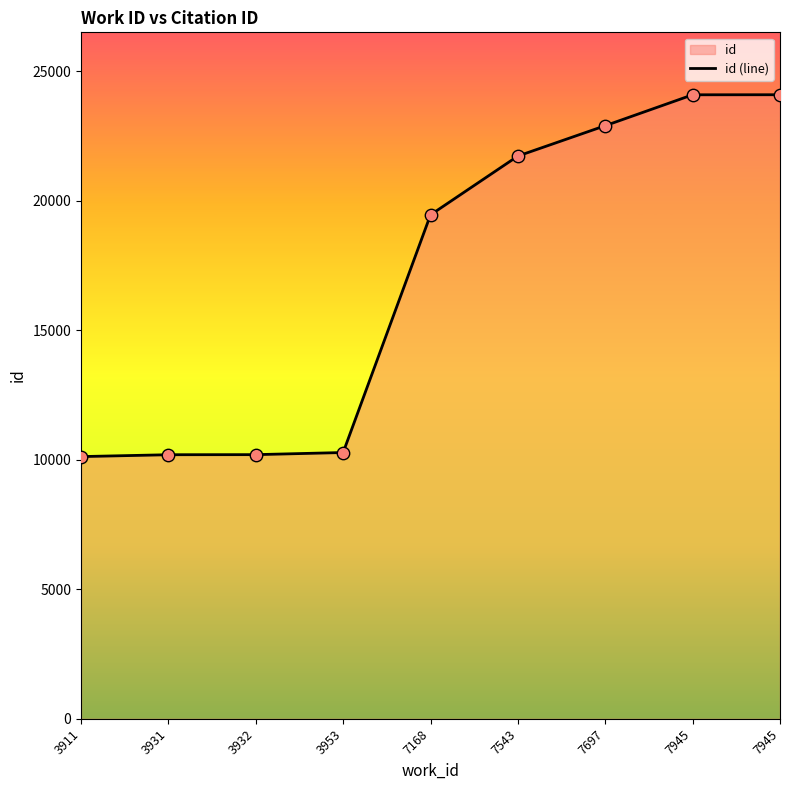

Which has a higher value, 3911 or 3953?

3953